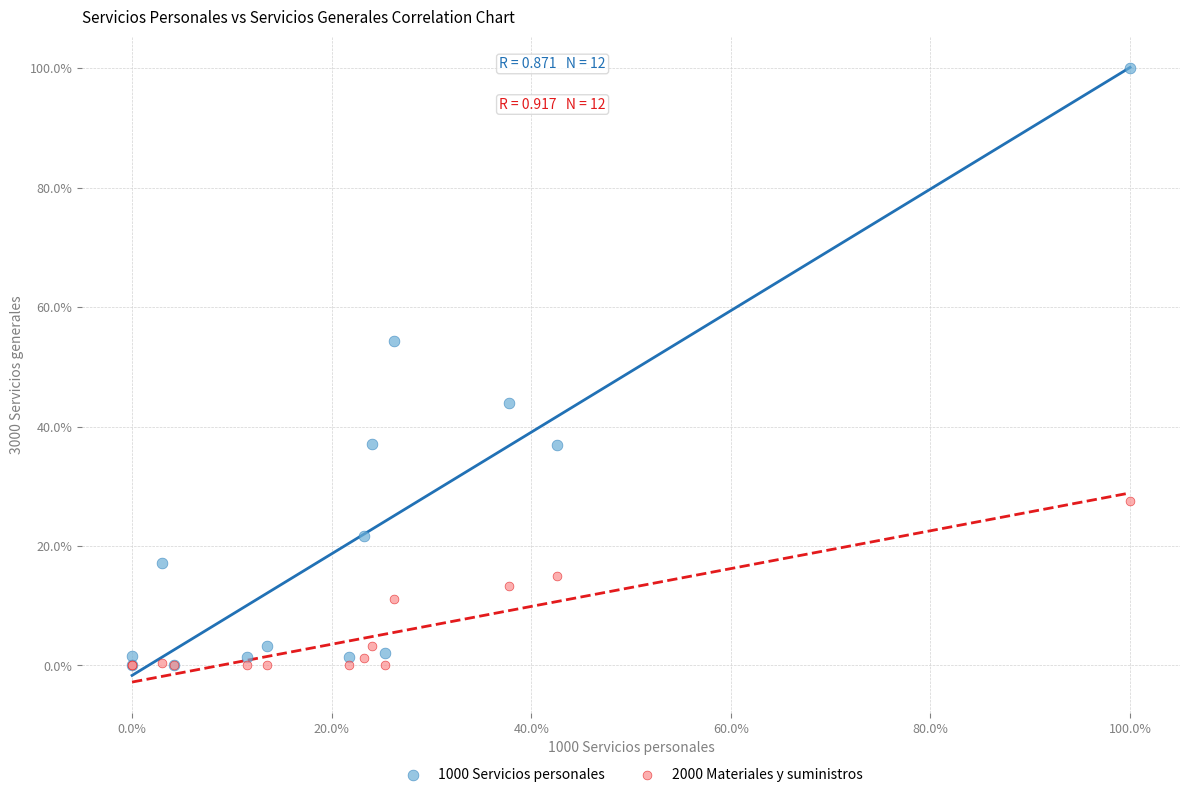

What are all the series names shown in the legend?

1000 Servicios personales, 2000 Materiales y suministros